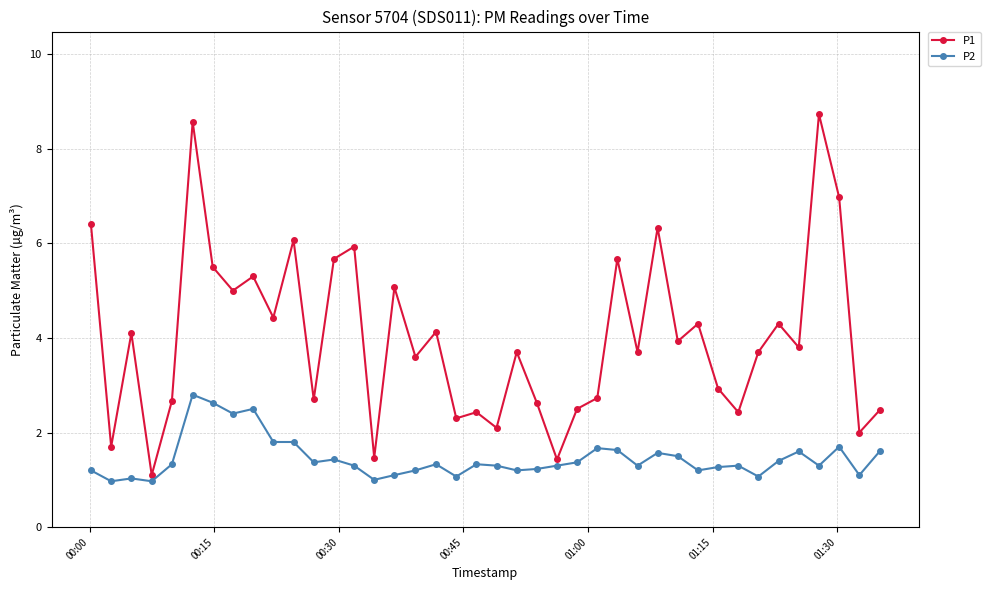

Does the chart display data point markers on the line(s)?

Yes